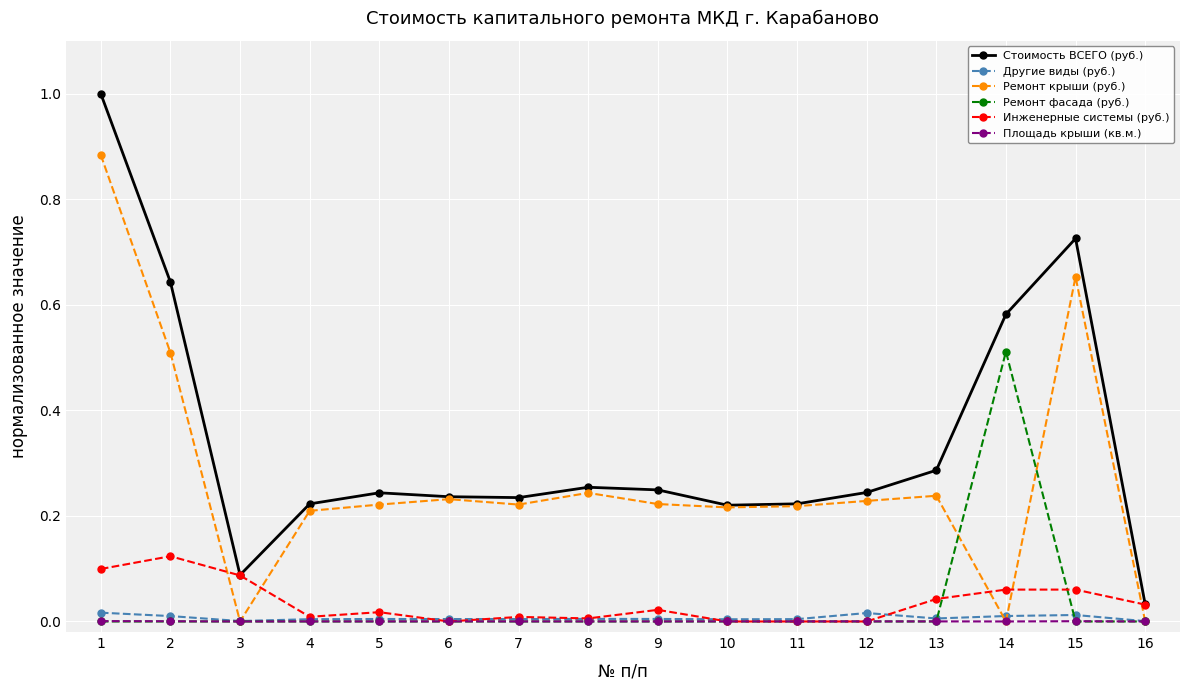

How many data points does each series have?

16